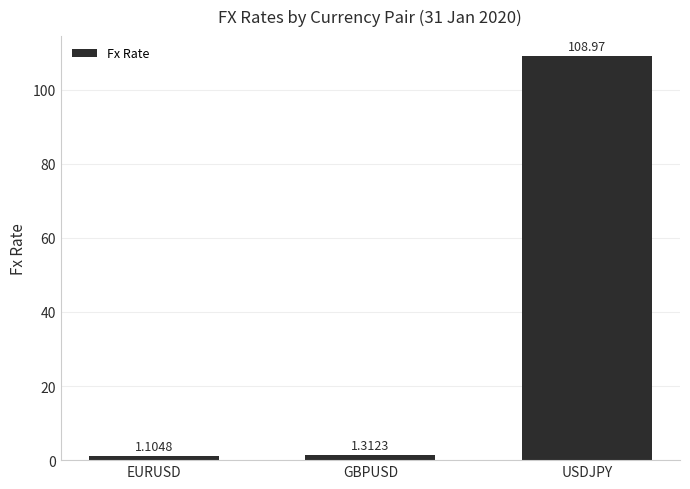

What is the maximum value shown in the chart?

109.0